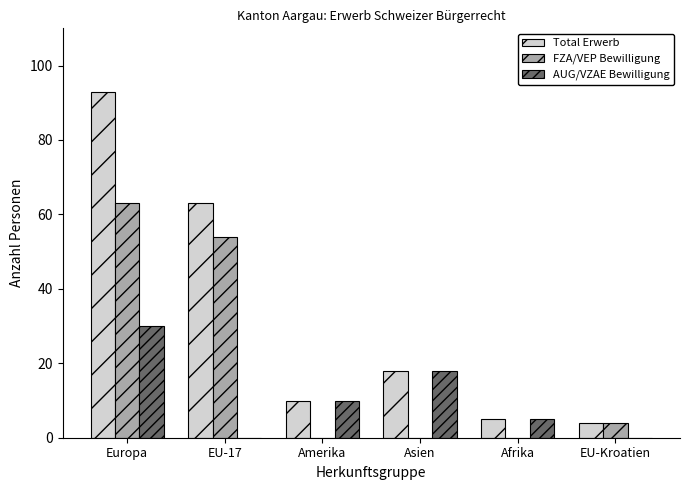

The value of AUG/VZAE Bewilligung at Afrika is 5. True or false?

True